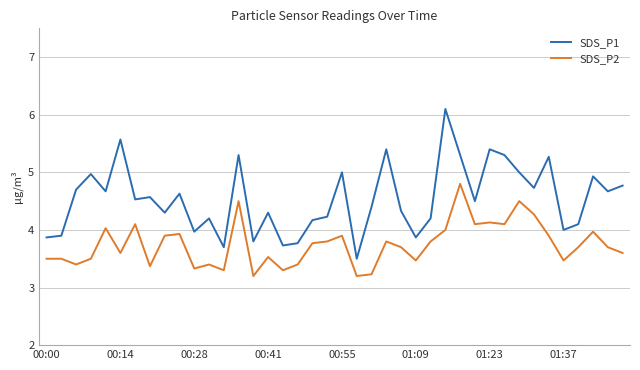

Reading left to right, extract all data points from this chart.

SDS_P1: 3.9	3.9	4.7	5.0	4.7	5.6	4.5	4.6	4.3	4.6	4.0	4.2	3.7	5.3	3.8	4.3	3.7	3.8	4.2	4.2	5.0	3.5	4.4	5.4	4.3	3.9	4.2	6.1	5.3	4.5	5.4	5.3	5.0	4.7	5.3	4.0	4.1	4.9	4.7	4.8
SDS_P2: 3.5	3.5	3.4	3.5	4.0	3.6	4.1	3.4	3.9	3.9	3.3	3.4	3.3	4.5	3.2	3.5	3.3	3.4	3.8	3.8	3.9	3.2	3.2	3.8	3.7	3.5	3.8	4.0	4.8	4.1	4.1	4.1	4.5	4.3	3.9	3.5	3.7	4.0	3.7	3.6